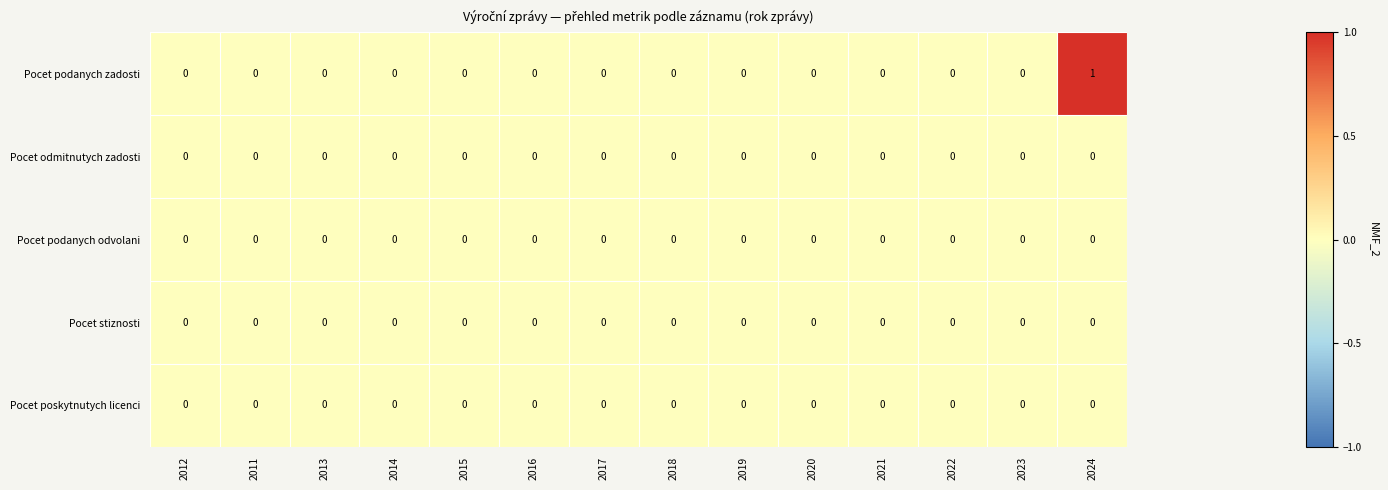

At which category is the sum across all series the highest?

2024